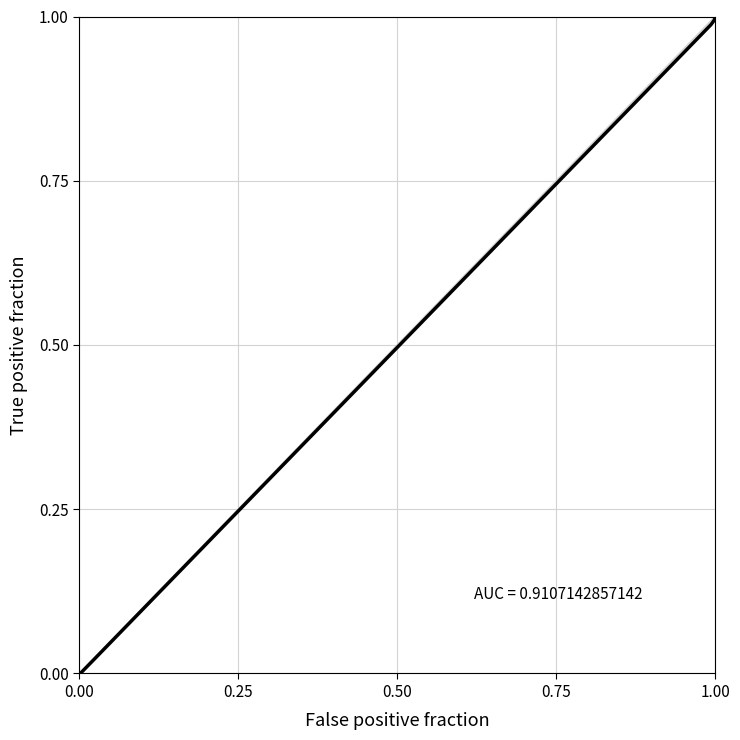

True or false: there are more than 1 points higher than both neighbors.

False